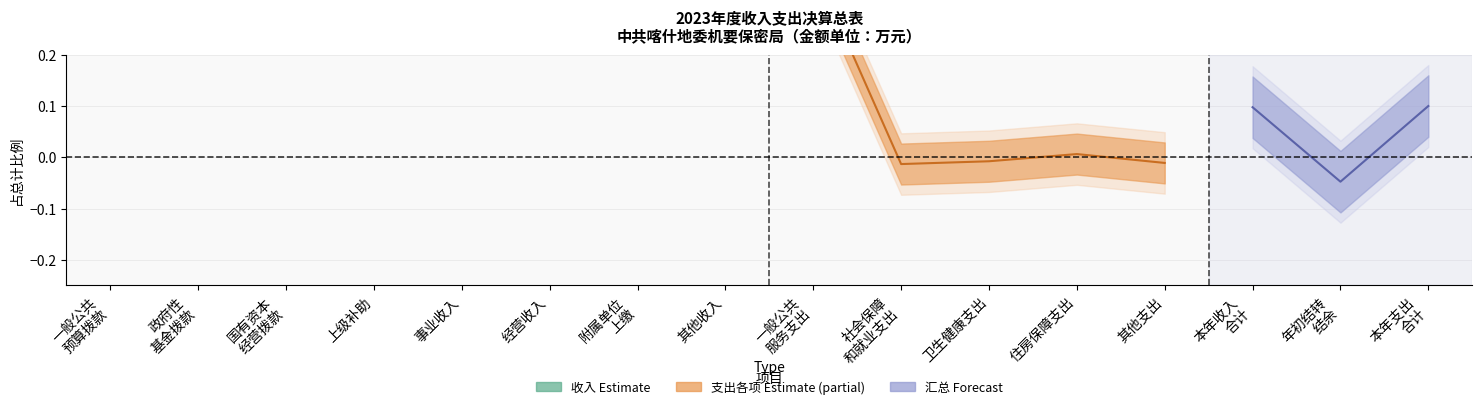

True or false: there are more than 2 points higher than both neighbors.

False